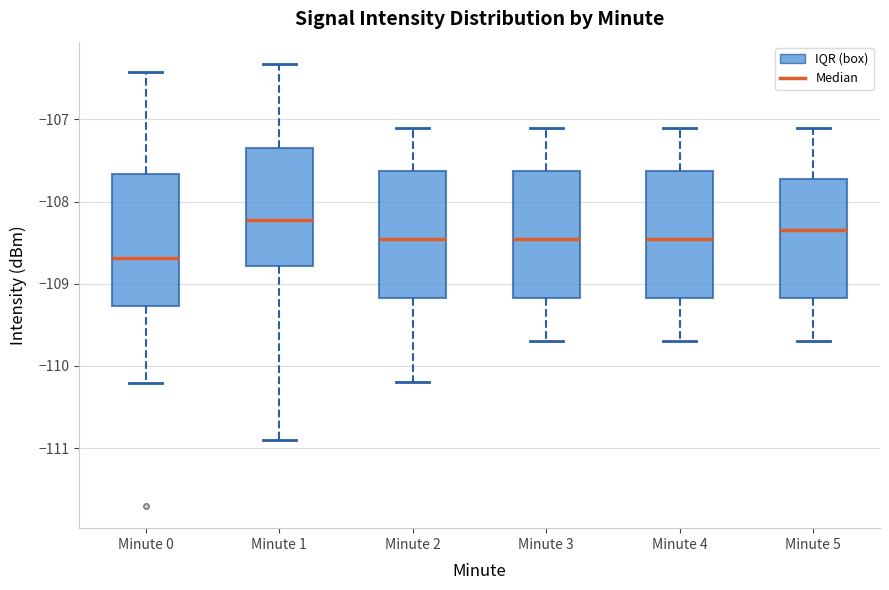

Reading left to right, read every box against the y-axis: the position of its median line, the range the box covers, and the ends of its whiskers. The values are not printed on the chart, so give them approximately, as read against the axis.

Minute 0: median -108.7, box -109.3 to -107.7, whiskers -110.2 to -106.4
Minute 1: median -108.2, box -108.8 to -107.3, whiskers -110.9 to -106.3
Minute 2: median -108.4, box -109.2 to -107.6, whiskers -110.2 to -107.1
Minute 3: median -108.4, box -109.2 to -107.6, whiskers -109.7 to -107.1
Minute 4: median -108.4, box -109.2 to -107.6, whiskers -109.7 to -107.1
Minute 5: median -108.3, box -109.2 to -107.7, whiskers -109.7 to -107.1